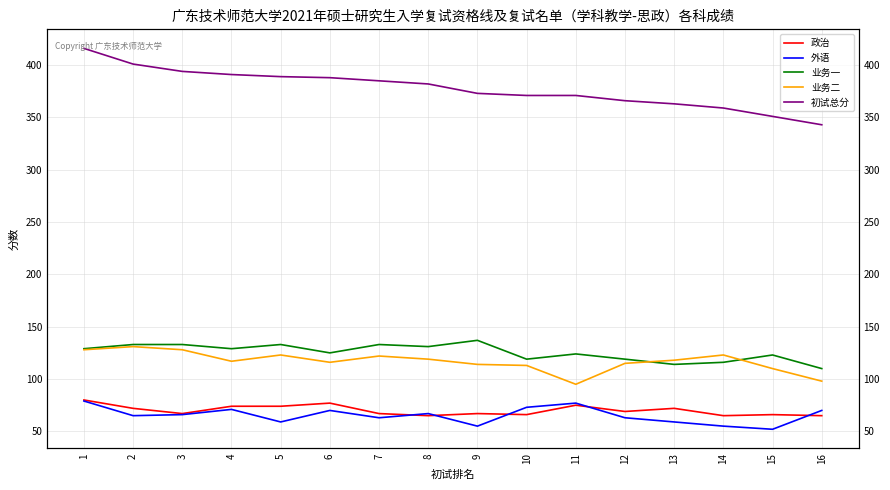

True or false: 业务二 and 业务一 intersect in this chart.

True